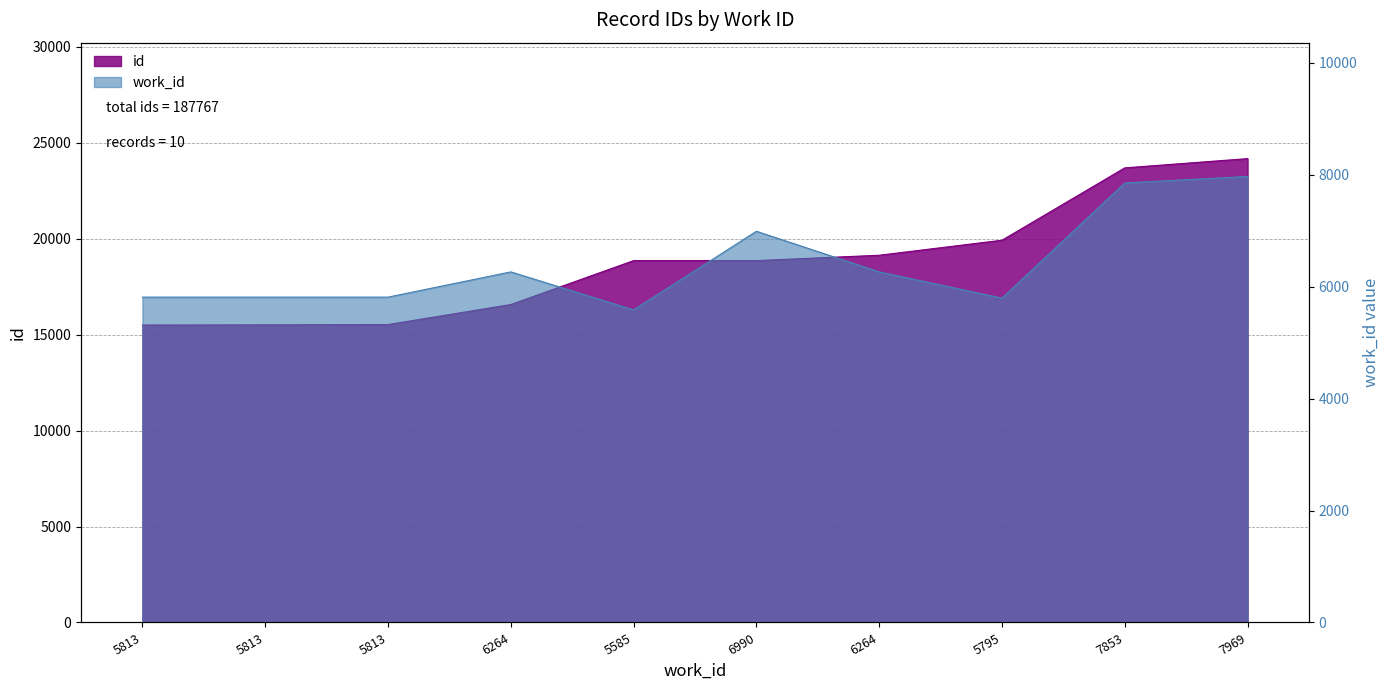

The value of work_id at 7853 is 7853. True or false?

True